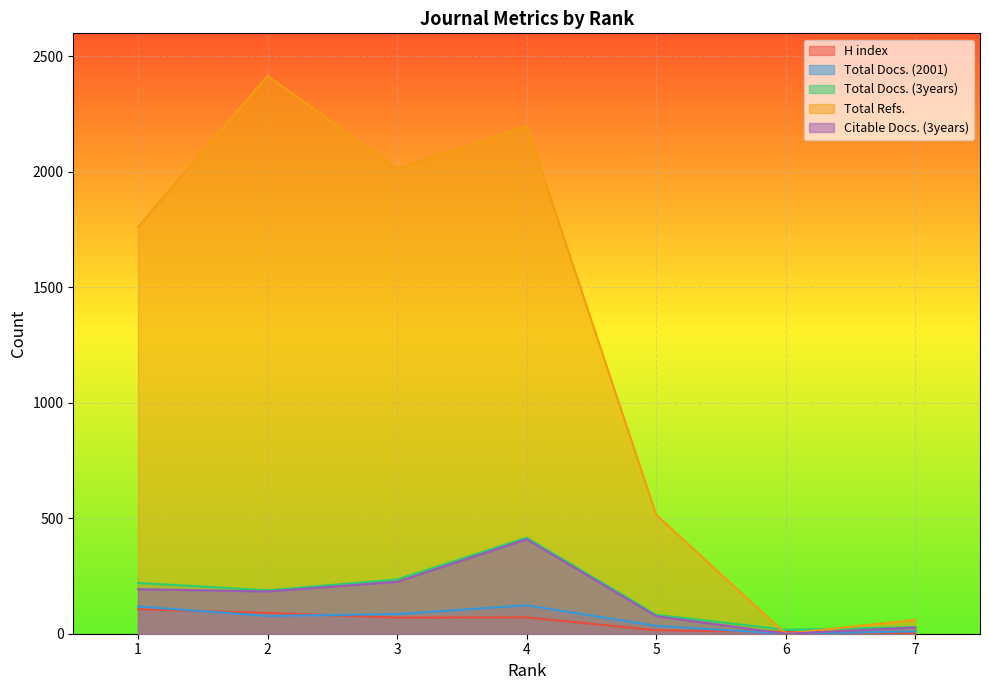

True or false: Total Docs. (2001) has more than 2 interior local peaks.

False